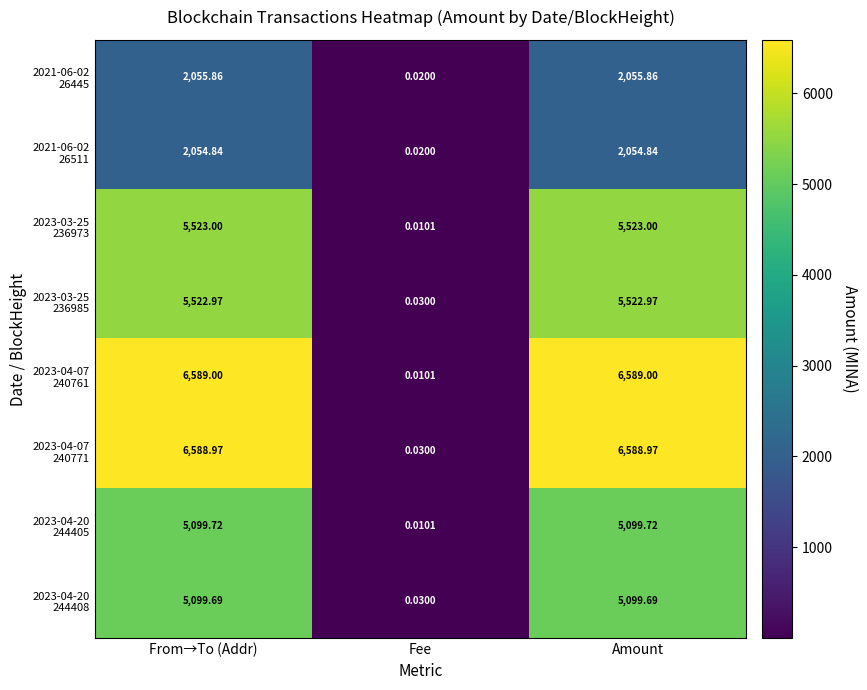

What is the greatest value displayed?

6589.0